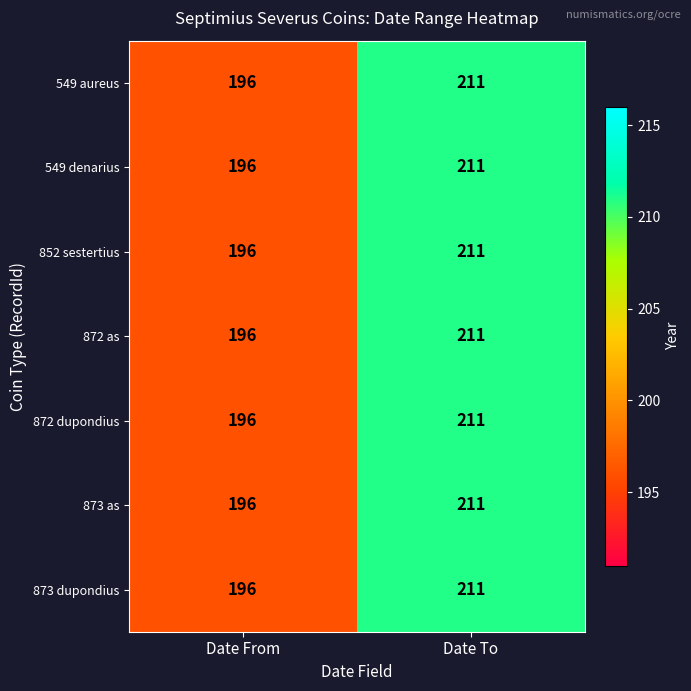

Reading left to right, extract all data points from this chart.

549 aureus: 196	211
549 denarius: 196	211
852 sestertius: 196	211
872 as: 196	211
872 dupondius: 196	211
873 as: 196	211
873 dupondius: 196	211